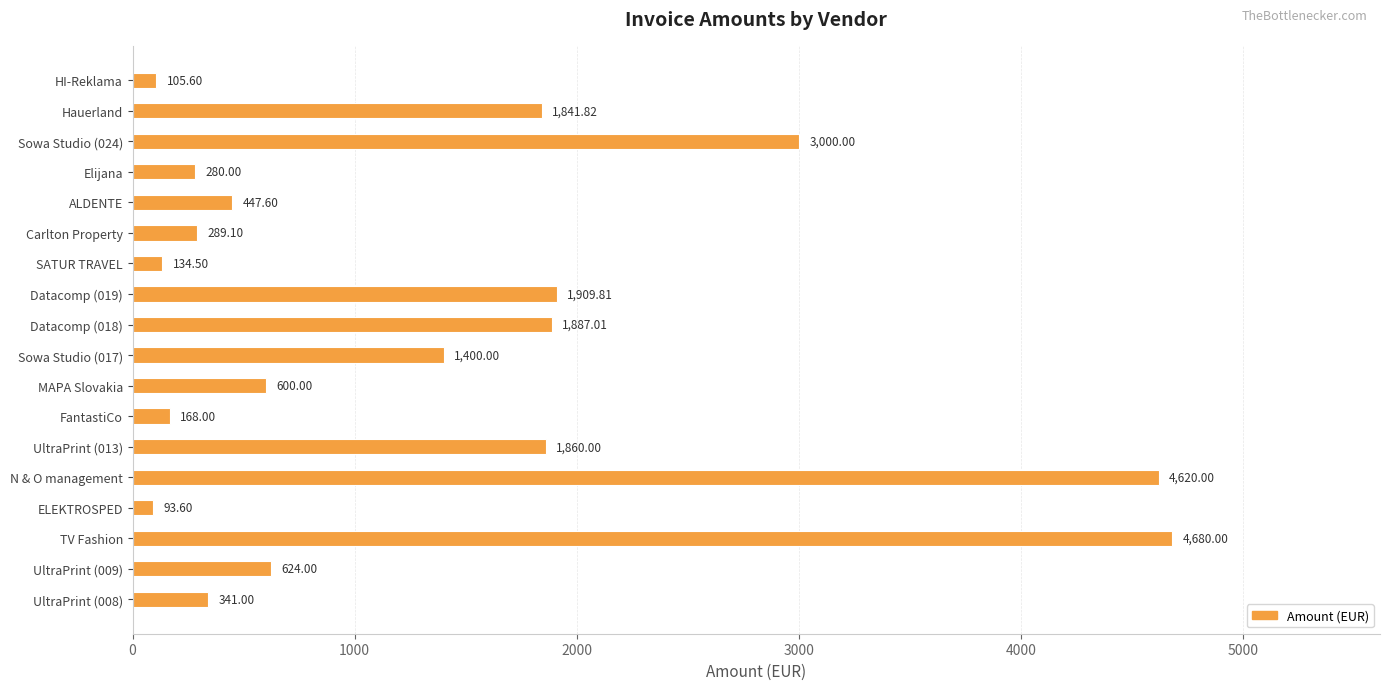

Rank the categories by value from highest to lowest.

TV Fashion, N & O management, Sowa Studio (024), Datacomp (019), Datacomp (018), UltraPrint (013), Hauerland, Sowa Studio (017), UltraPrint (009), MAPA Slovakia, ALDENTE, UltraPrint (008), Carlton Property, Elijana, FantastiCo, SATUR TRAVEL, HI-Reklama, ELEKTROSPED